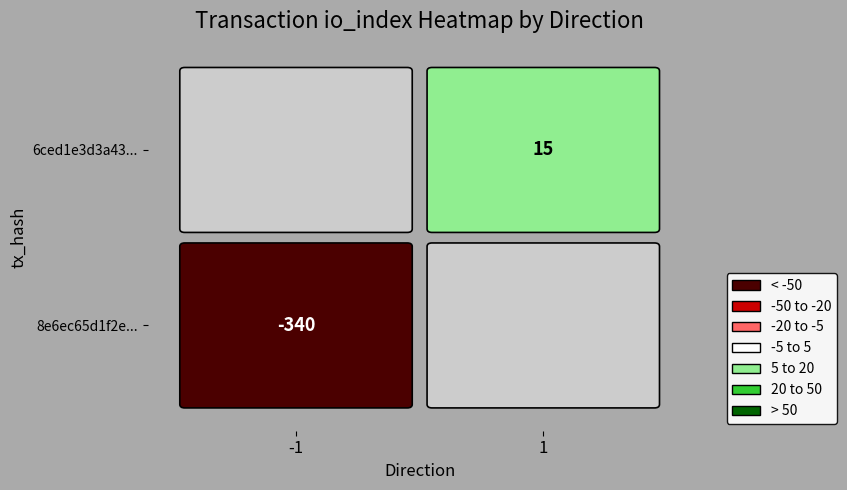

Which series has the largest range (max minus min)?

8e6ec65d1f2e40a87aeaccbfbecd938f095b63b